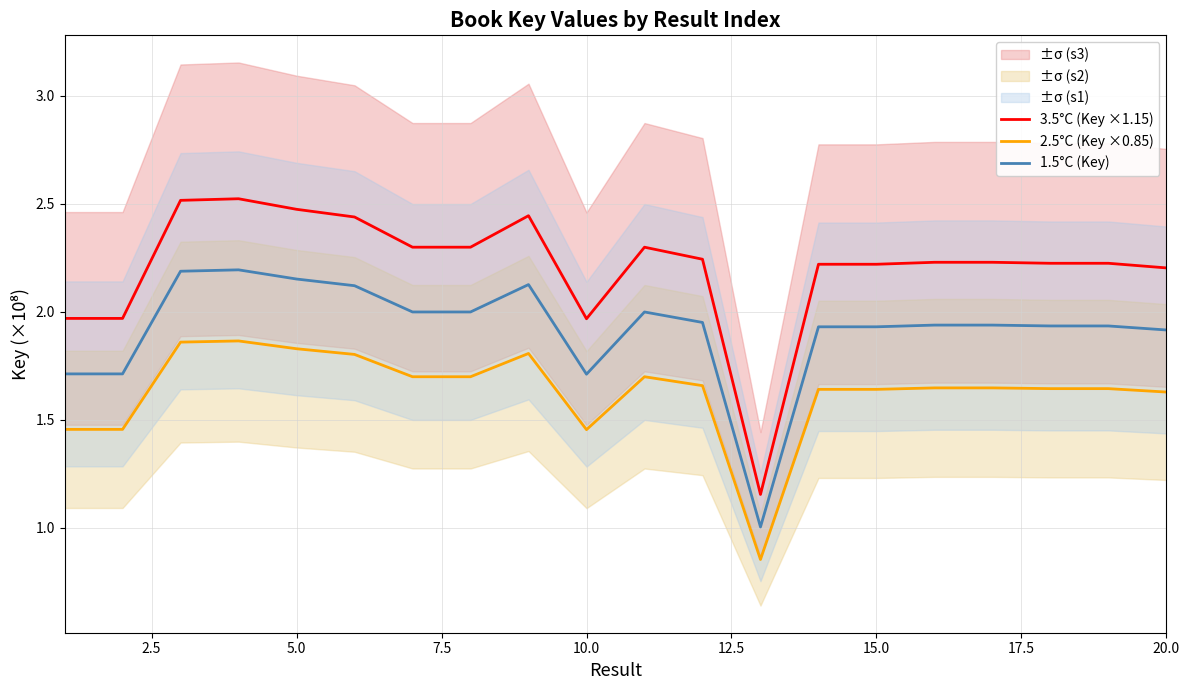

At how many categories does at least one series exceed 1?

20